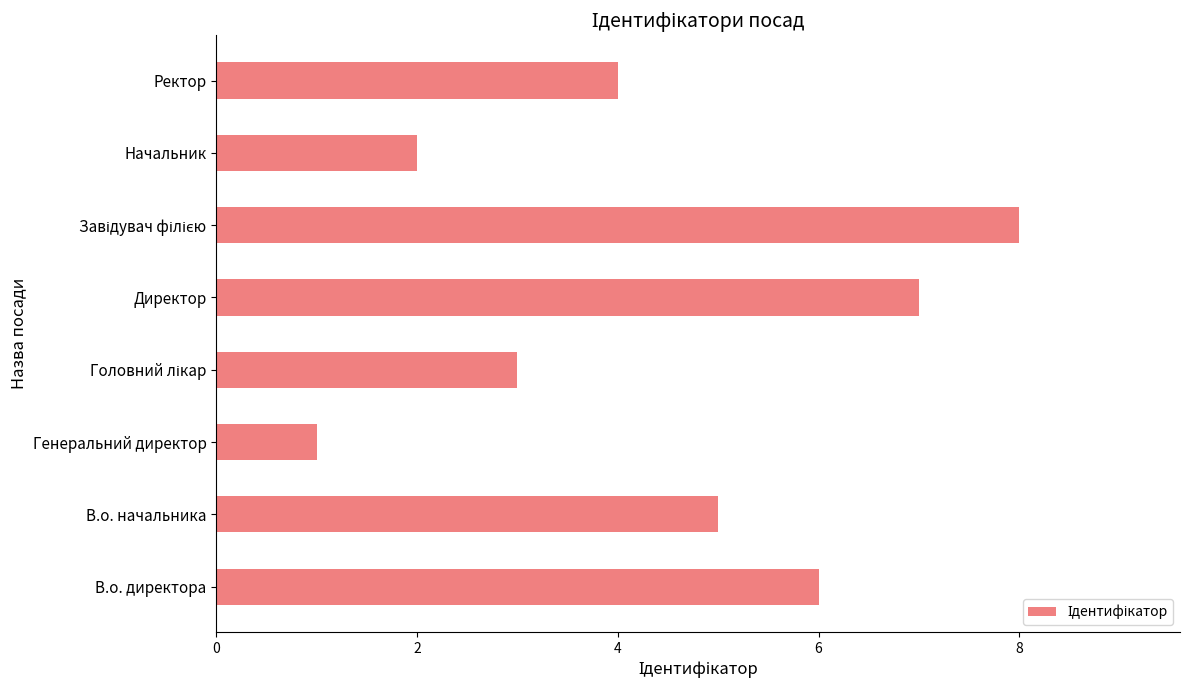

Which label corresponds to the smallest value in the chart?

Генеральний директор